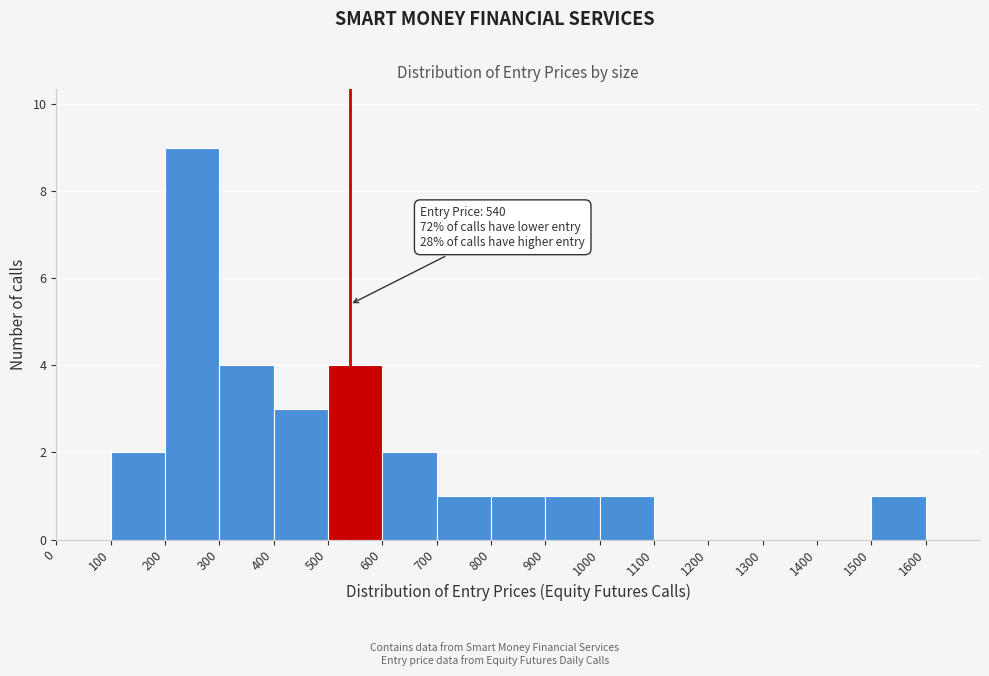

Which range on the x-axis has the tallest bar?

200 to 300